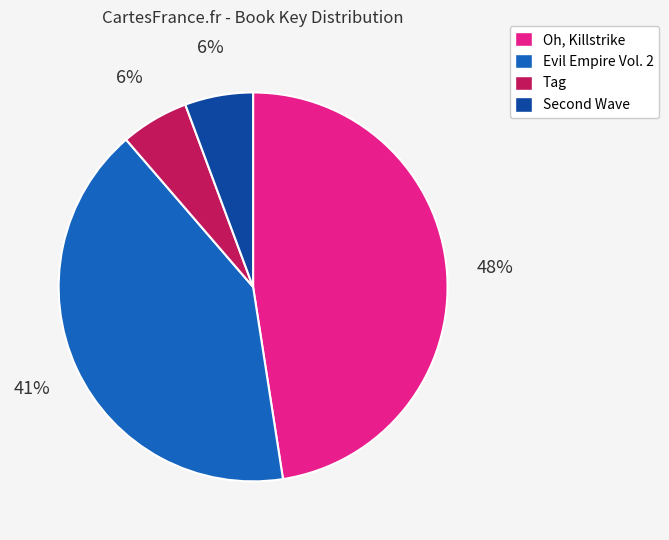

The Oh, Killstrike slice represents 56% of the pie. True or false?

False